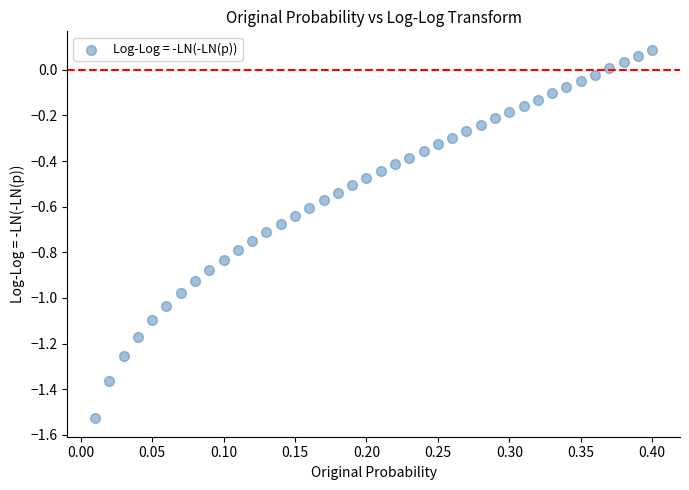

What is the range of X values (max minus min)?

0.4